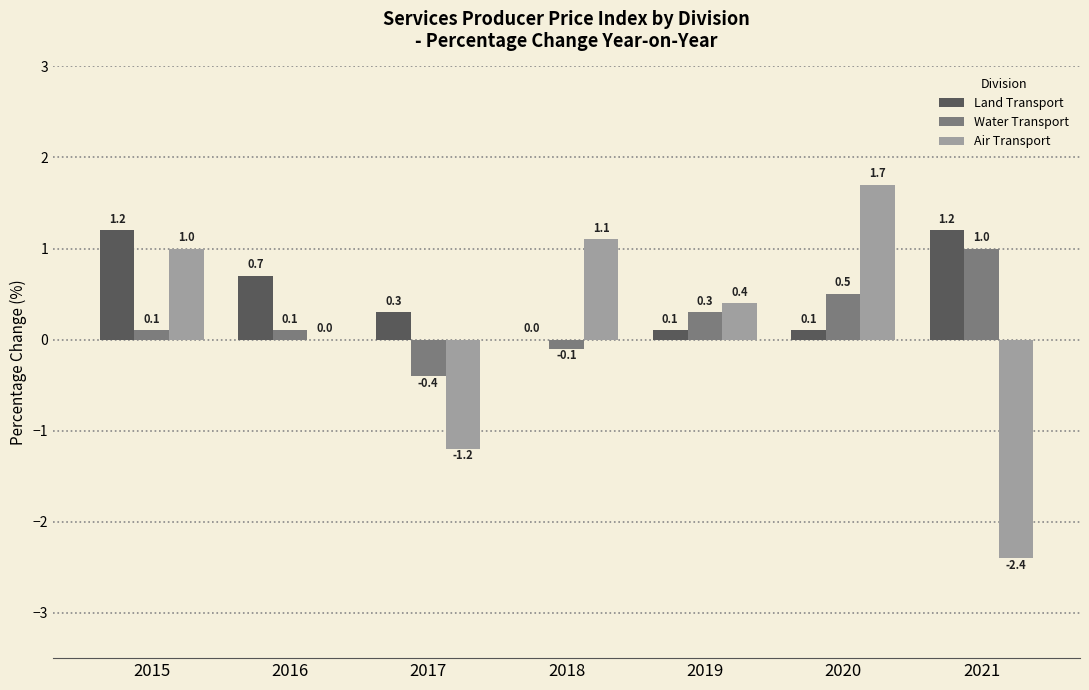

Is it true that Land Transport equals 0.0 at 2018?

True